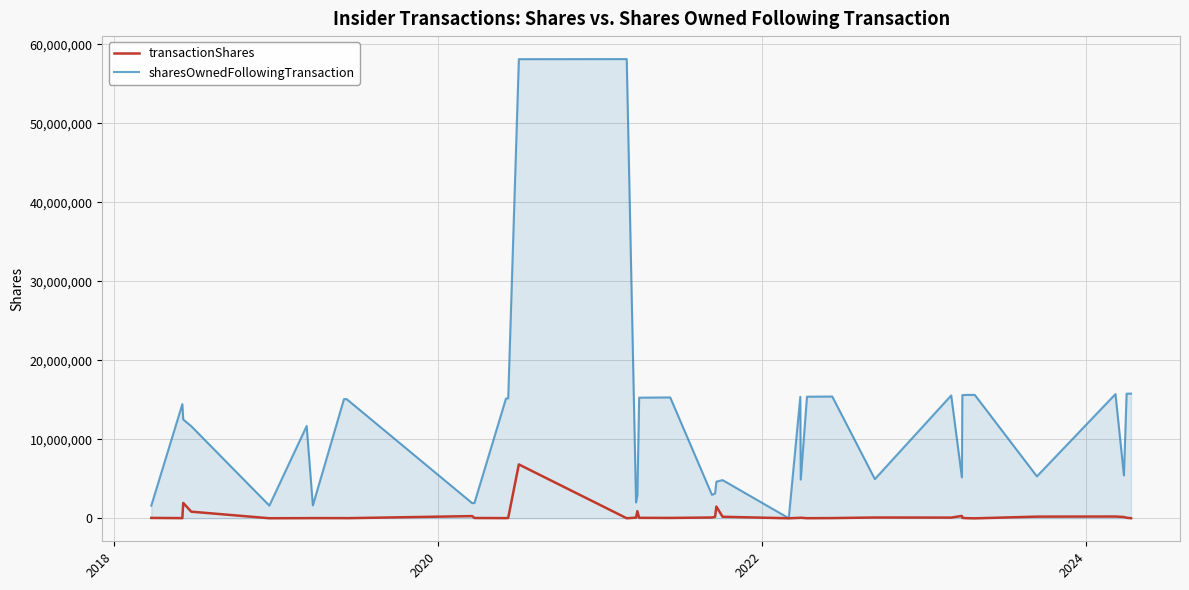

Which series has the widest spread of values?

sharesOwnedFollowingTransaction